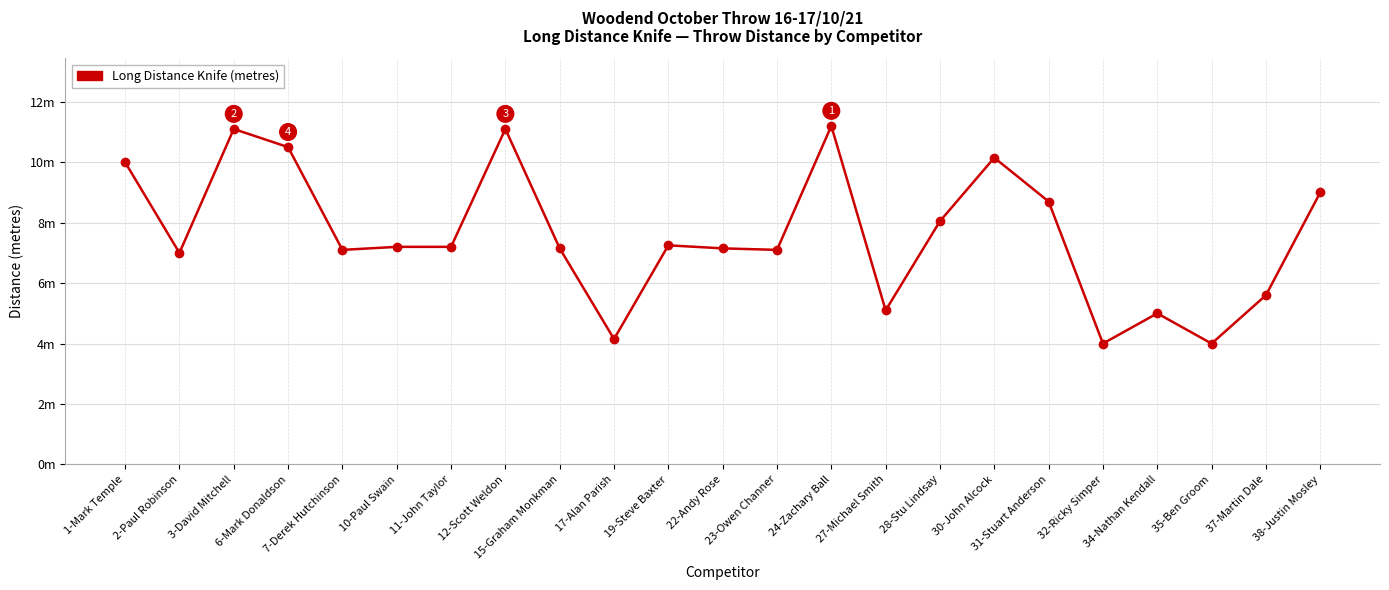

What is the greatest value displayed?

11.2